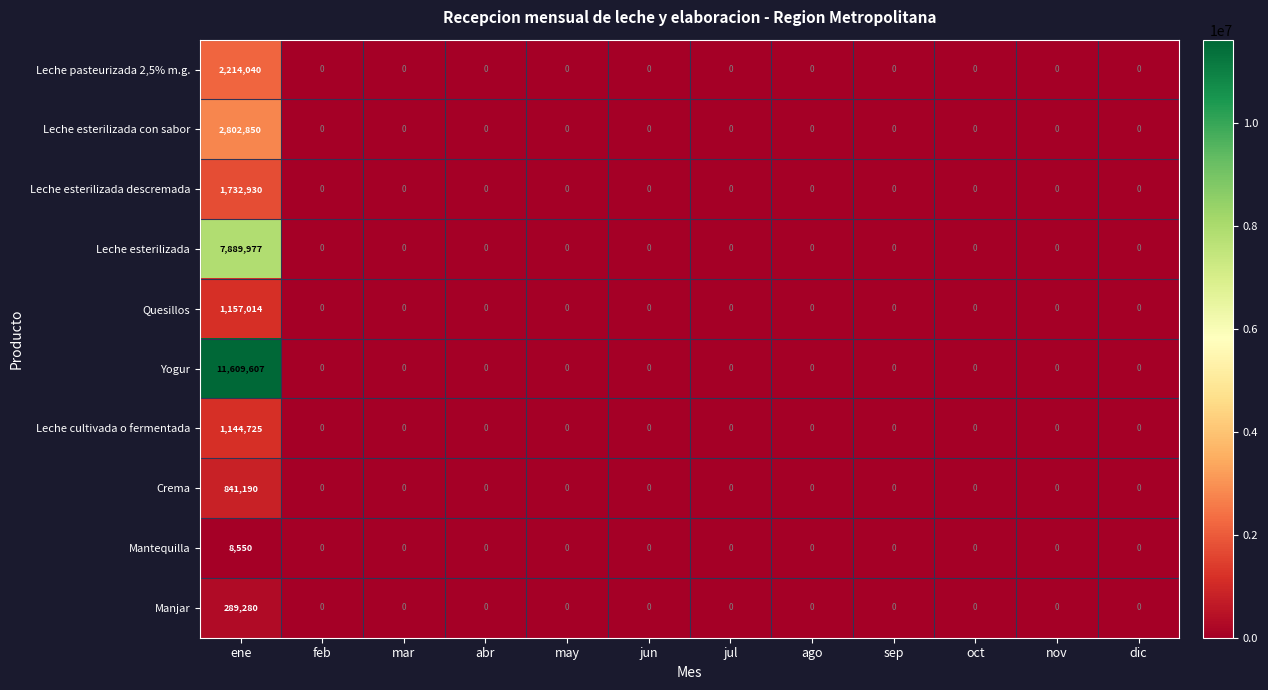

What is the average value of the Quesillos series?

96418